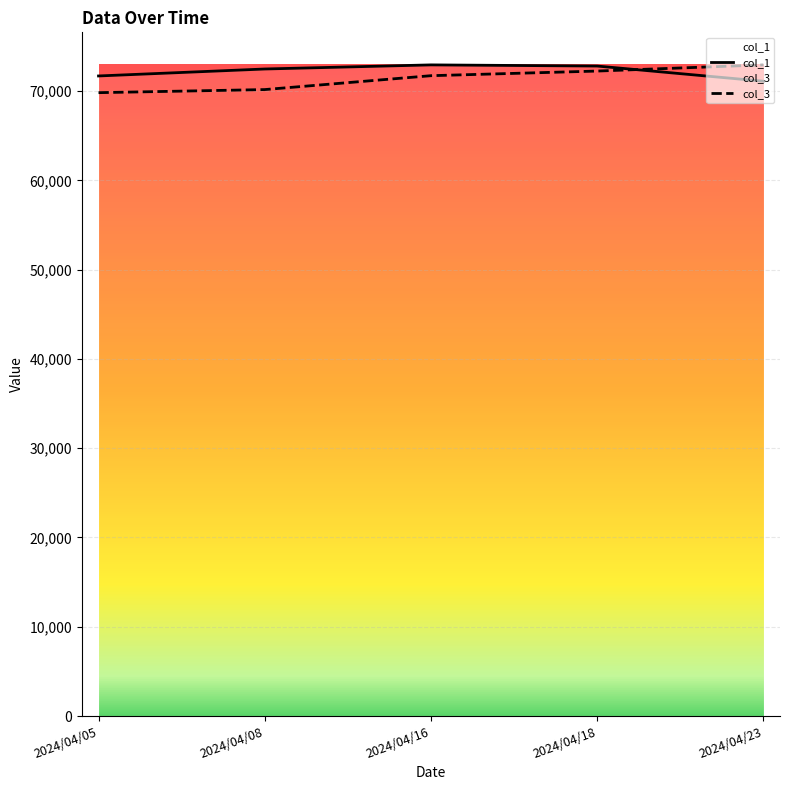

Rank the categories by col_1 value from highest to lowest.

2024/04/16, 2024/04/18, 2024/04/08, 2024/04/05, 2024/04/23